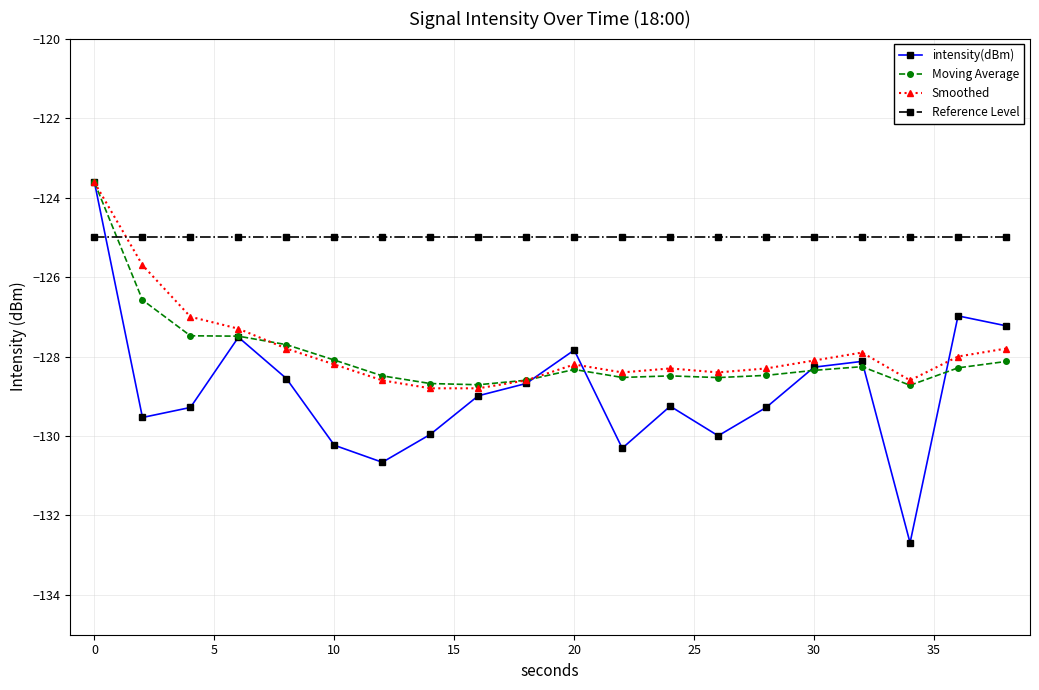

How many distinct data groups are displayed?

4